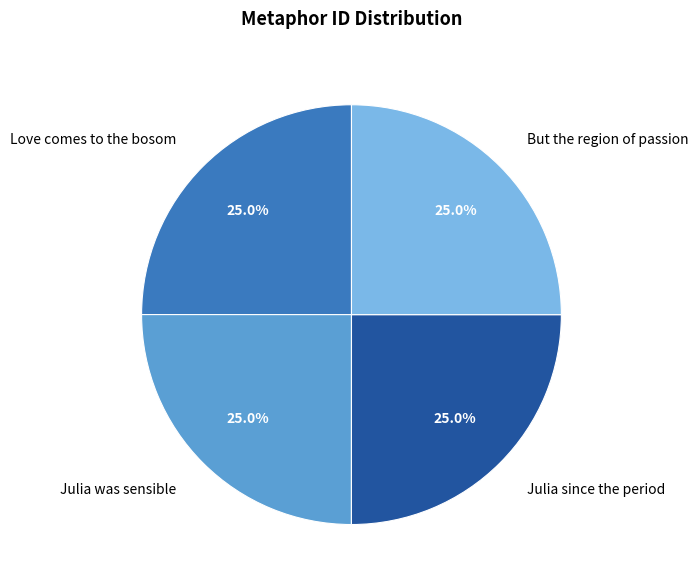

Approximately how many times larger is the value at But the region of passion compared to Julia was sensible?

1.0